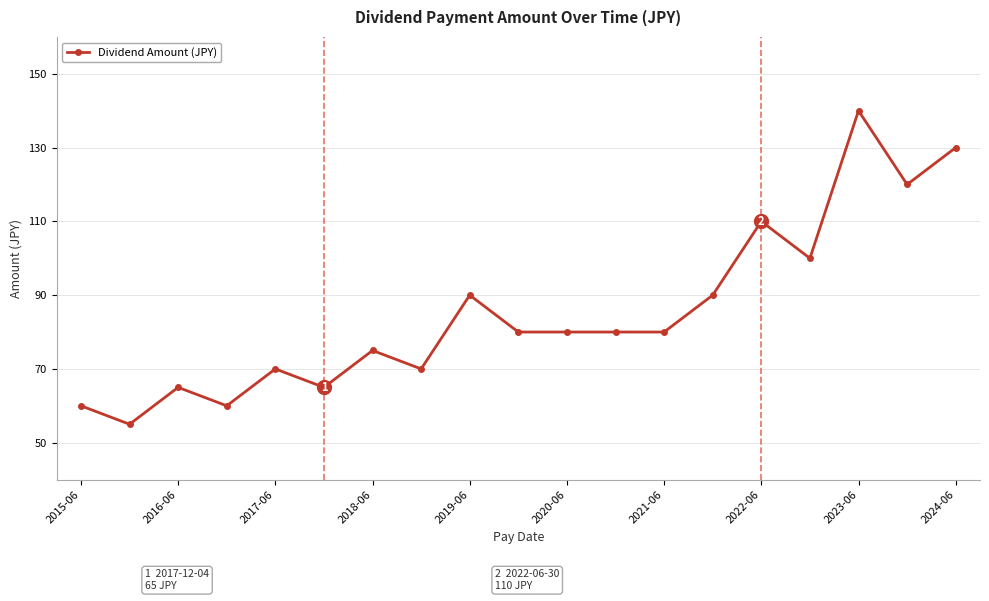

What is the smallest value displayed?

55